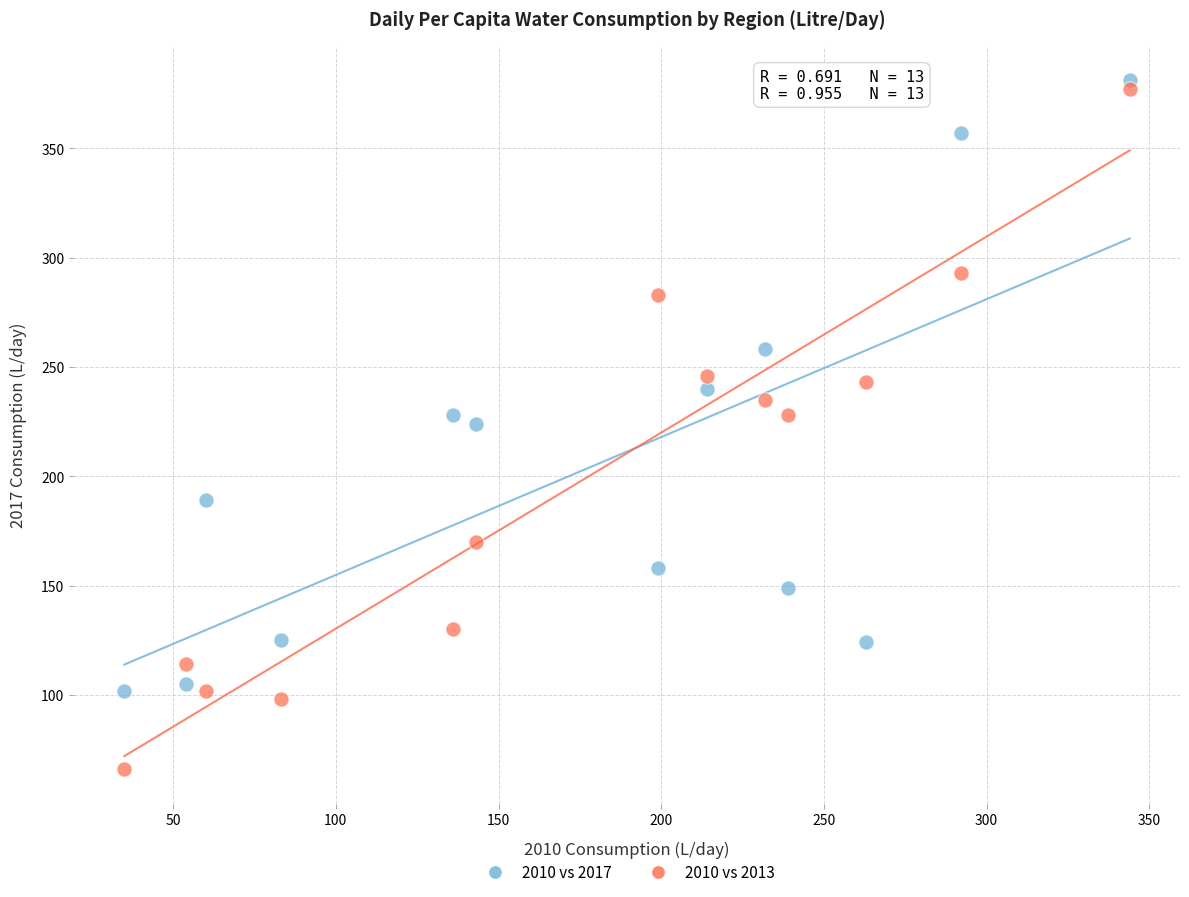

Across all data points, what is the range of X values (max minus min)?

309